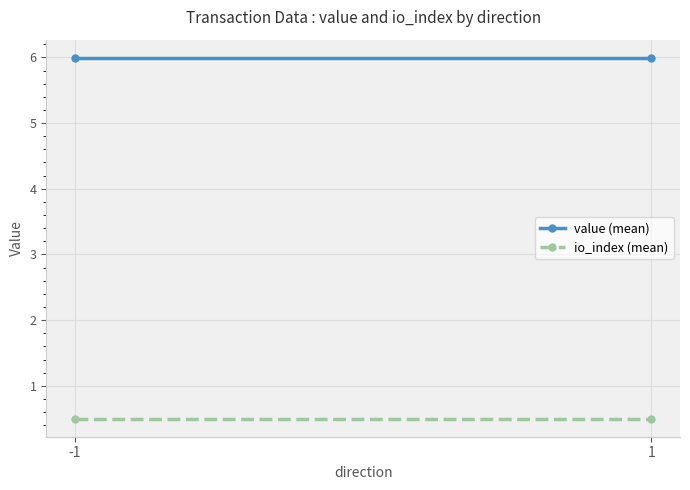

What is the difference between the highest and lowest values at -1?

5.5